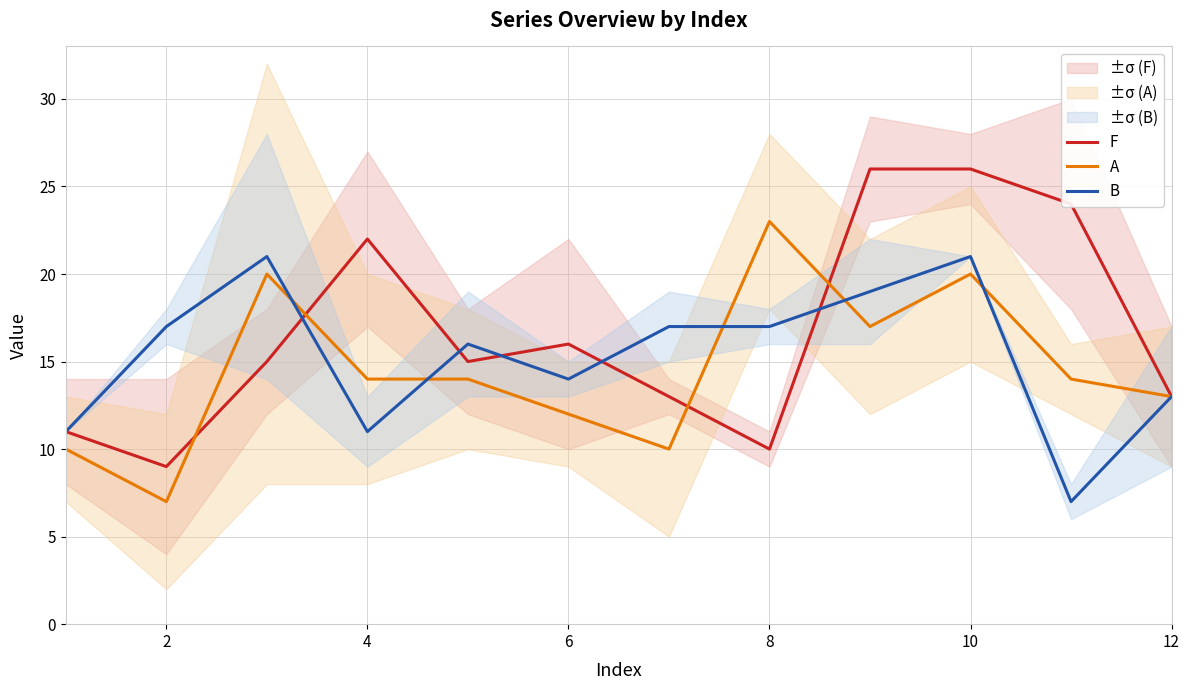

Reading left to right, what are all the values shown in this chart?

F: 11	9	15	22	15	16	13	10	26	26	24	13
A: 10	7	20	14	14	12	10	23	17	20	14	13
B: 11	17	21	11	16	14	17	17	19	21	7	13